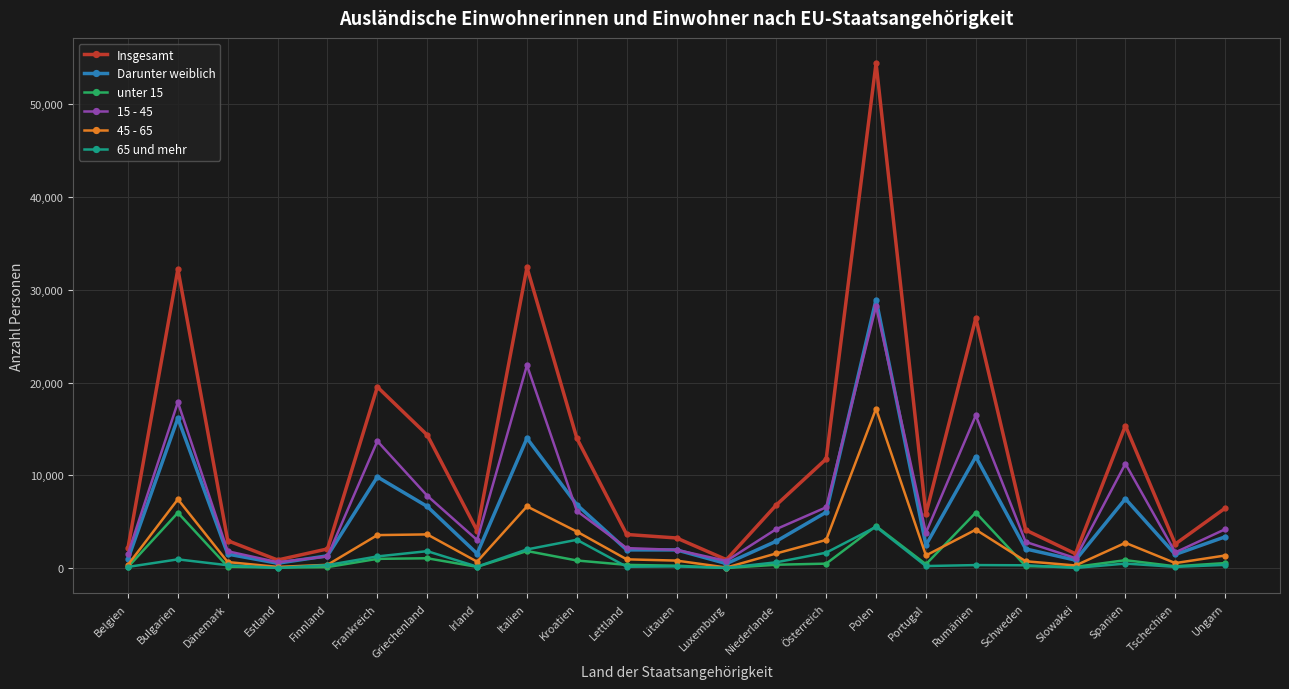

What are all the series names shown in the legend?

Insgesamt, Darunter weiblich, unter 15, 15 - 45, 45 - 65, 65 und mehr